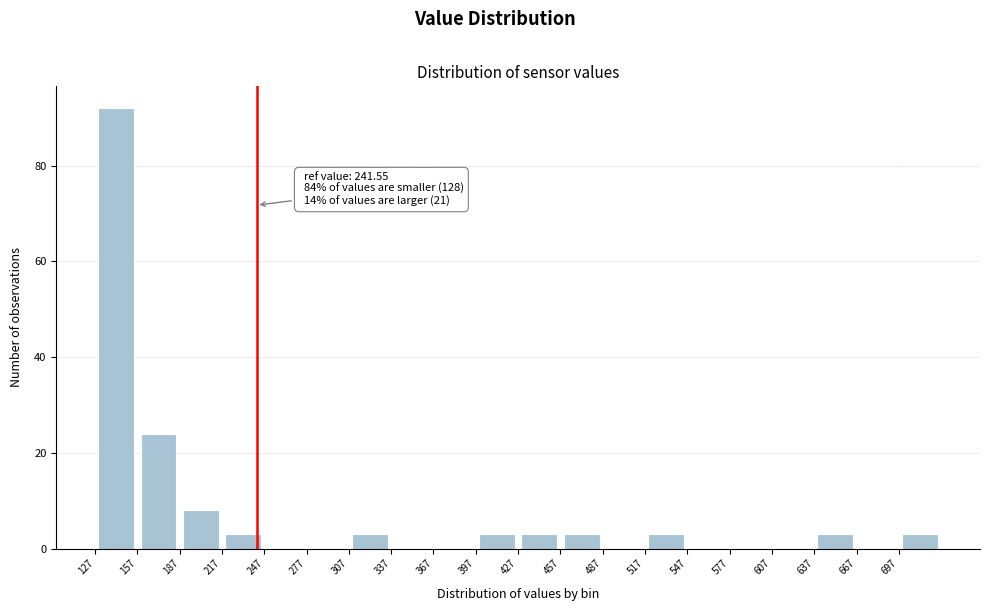

Over which range of the x-axis is the bar tallest?

127 to 157